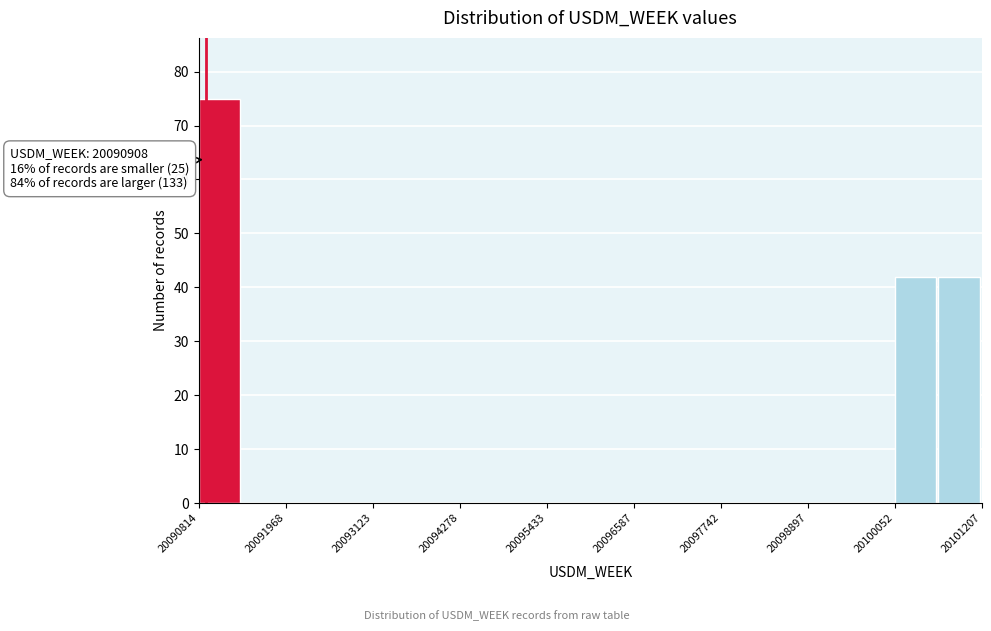

Read against the x-axis, roughly where is the centre of the tallest bar?

20091000